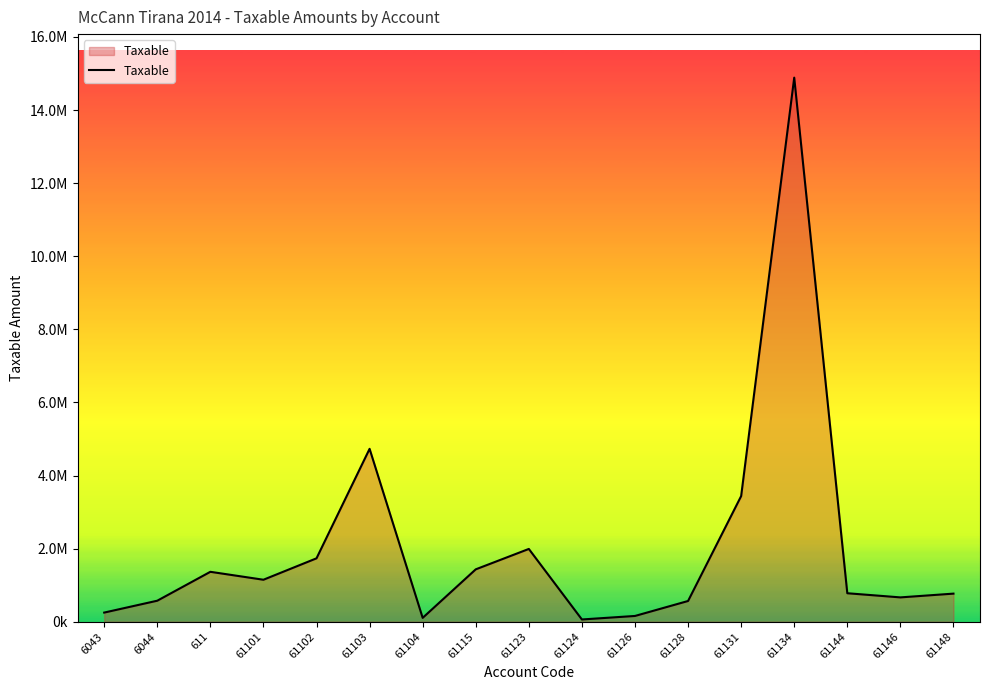

At which category does the data reach its first local valley?

61101